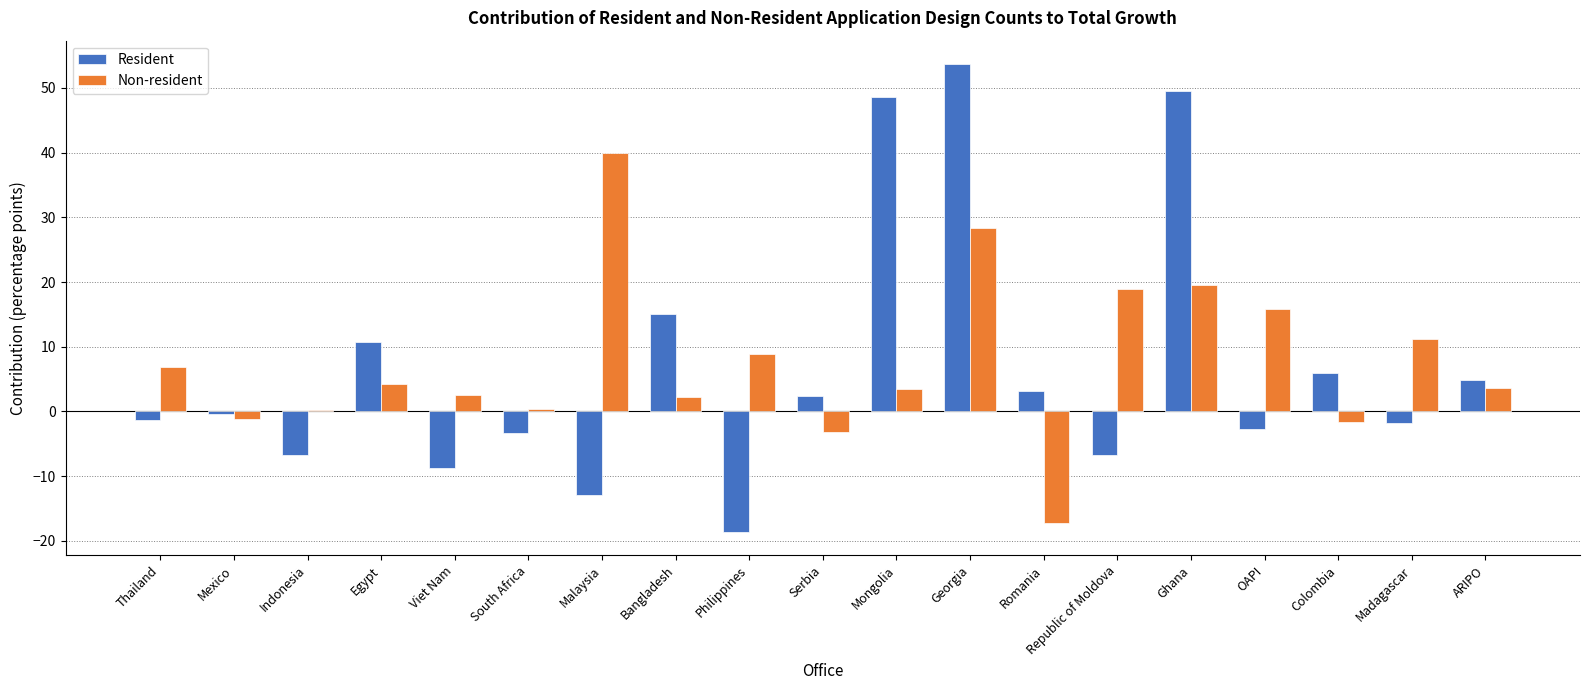

Between Bangladesh and Serbia, which series saw the biggest shift?

Resident